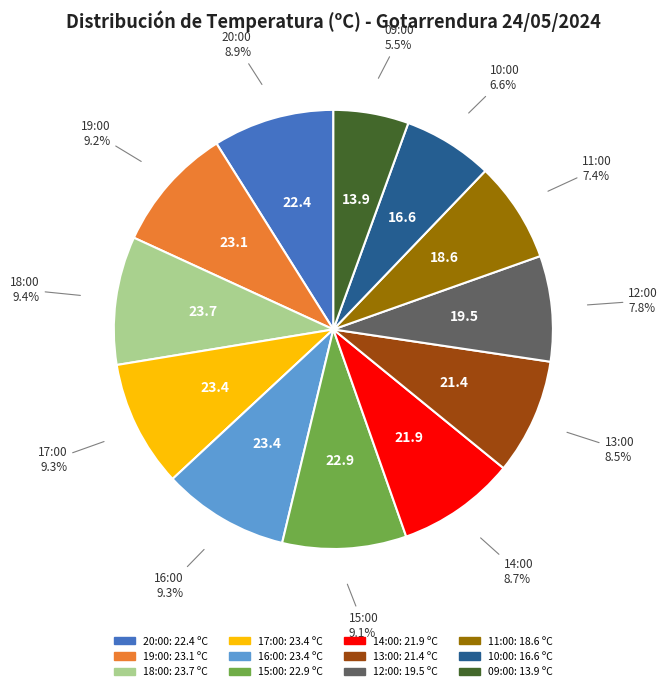

How many segments does this pie chart have?

12